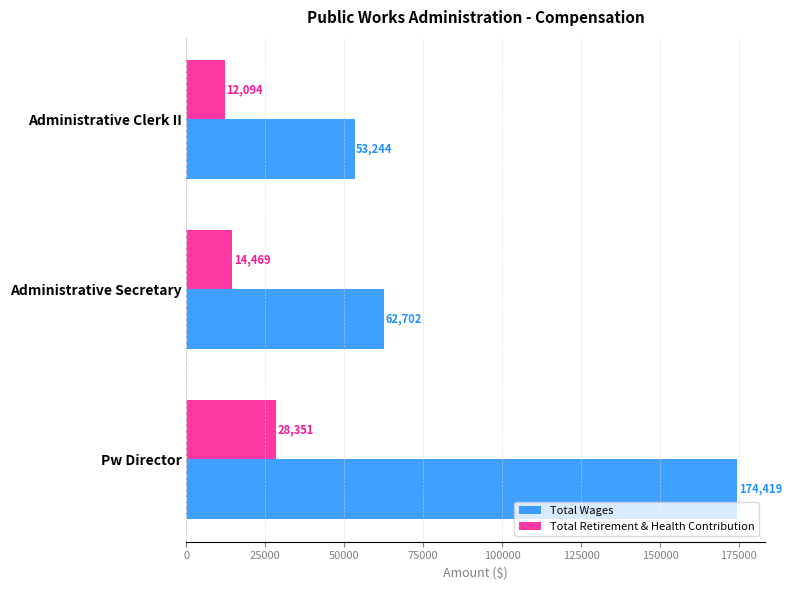

Which series changed the most between Pw Director and Administrative Clerk II?

Total Wages